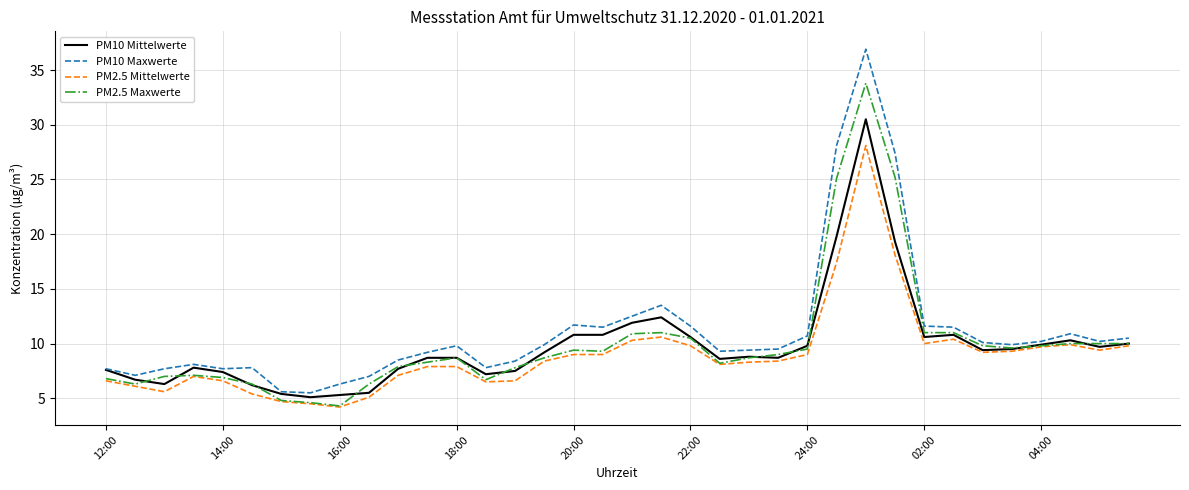

How many distinct data groups are displayed?

4